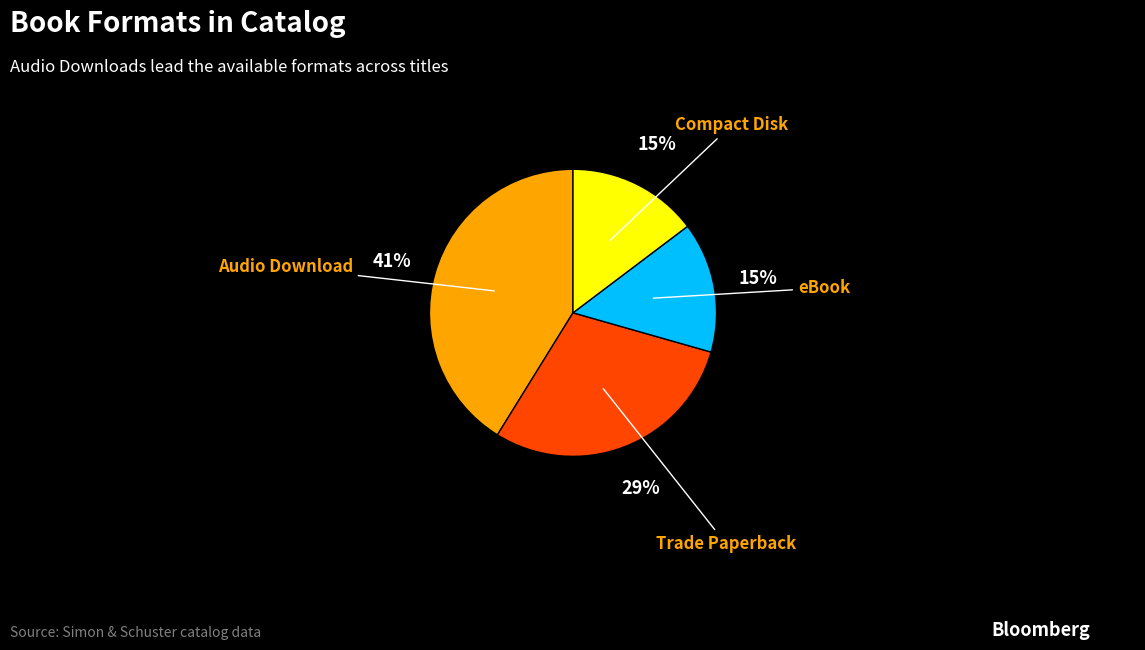

Between Audio Download and Compact Disk, which is larger?

Audio Download